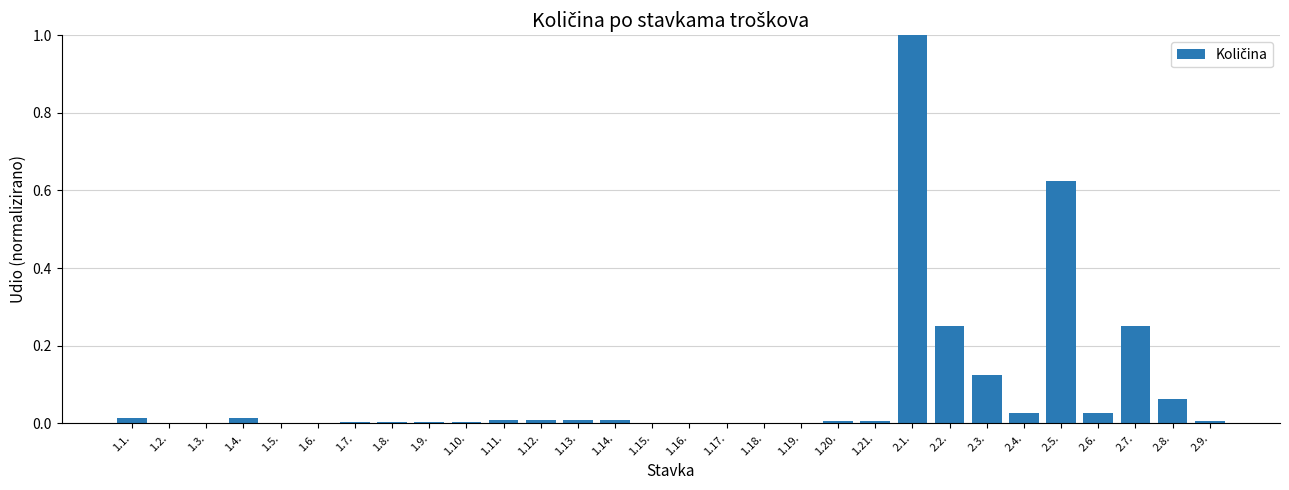

Are the bars horizontal?

No